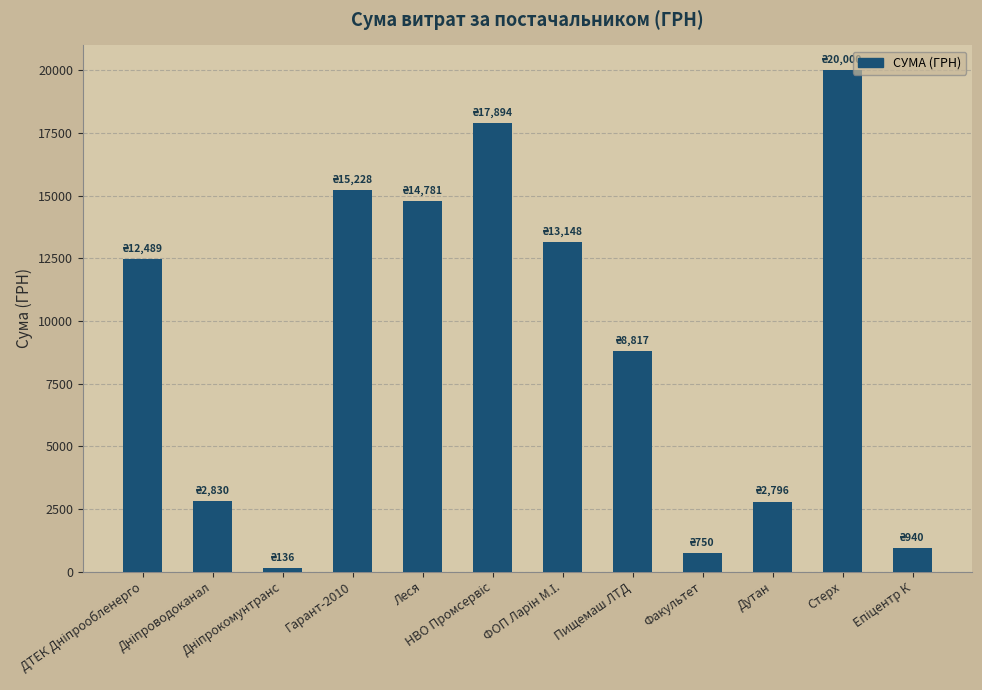

What is the smallest value displayed?

135.7